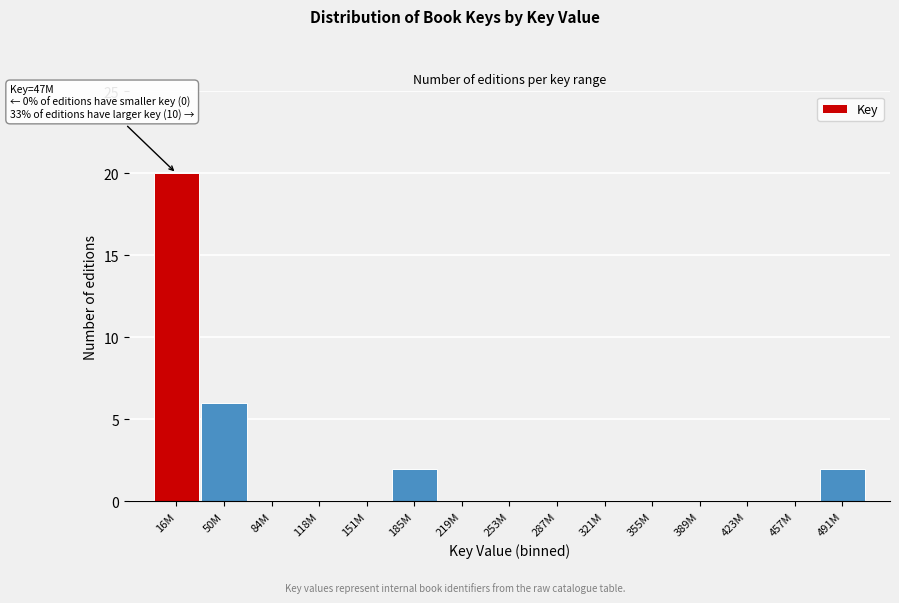

Reading left to right, what are all the values shown in this chart?

16M=20	50M=6	84M=0	118M=0	151M=0	185M=2	219M=0	253M=0	287M=0	321M=0	355M=0	389M=0	423M=0	457M=0	491M=2